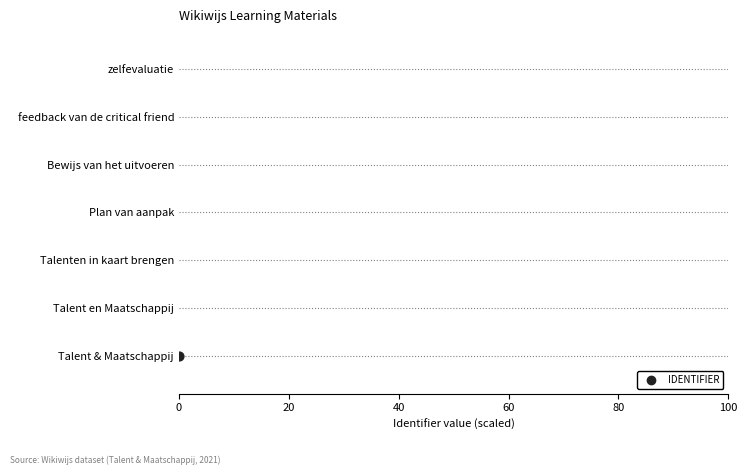

Between 100 and 80, which is larger?

100